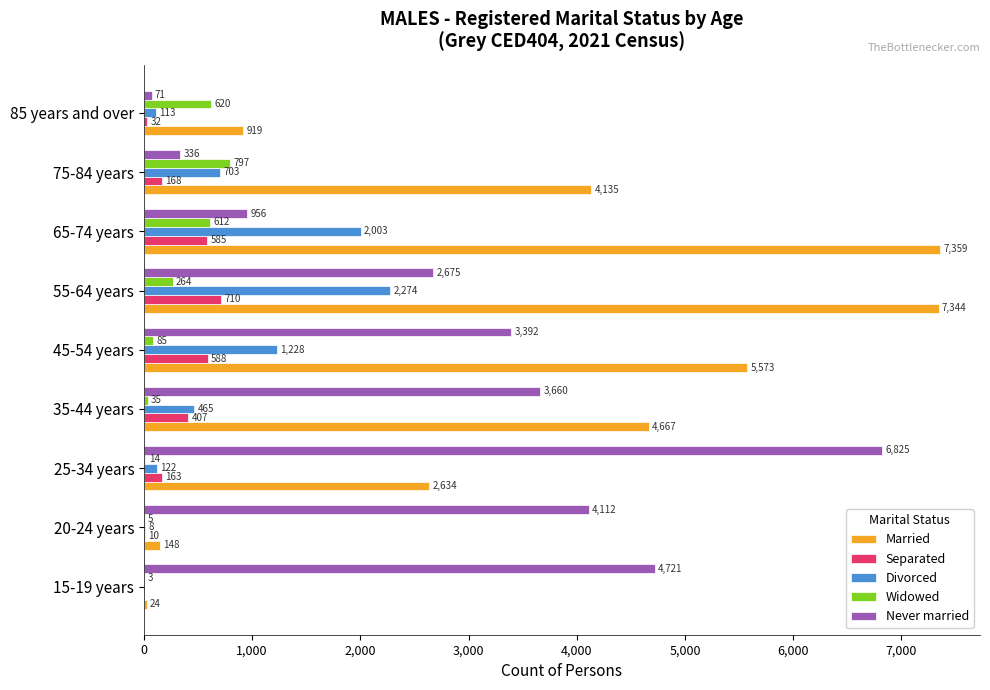

Which series changed the most between 15-19 years and 20-24 years?

Never married